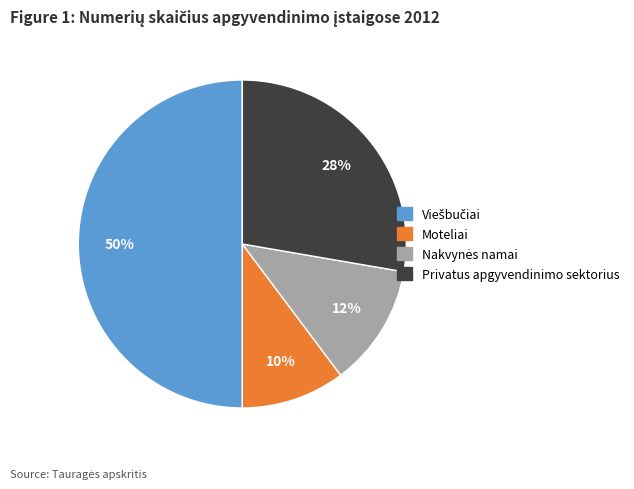

Combined, do Moteliai and Privatus apgyvendinimo sektorius account for over 50%?

No